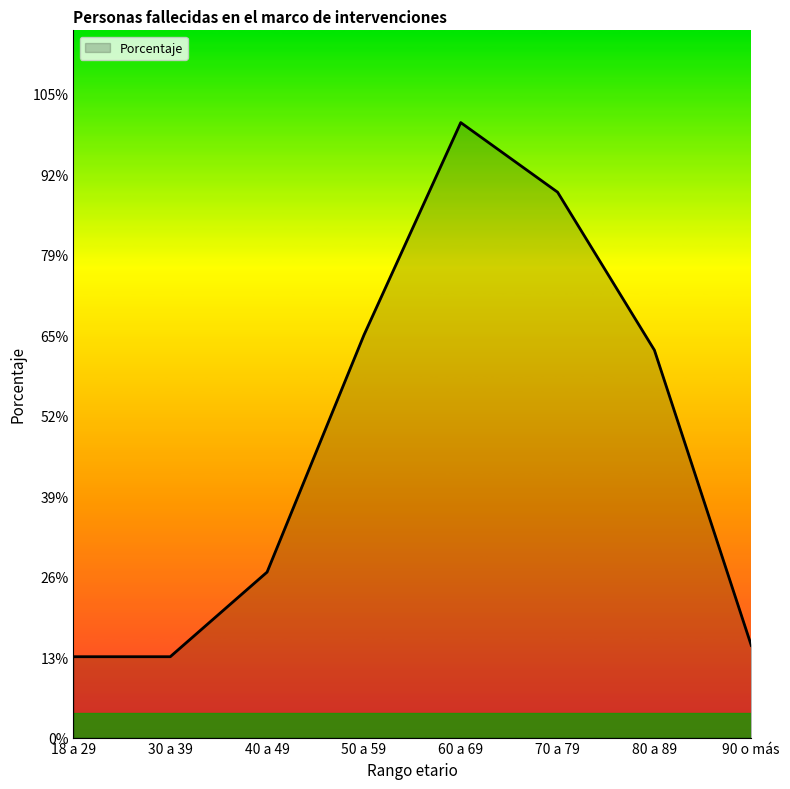

Is this an area chart (filled region under the line)?

Yes